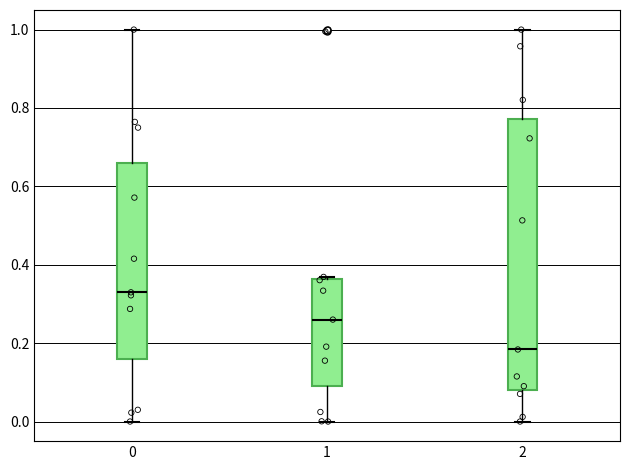

Which box has the highest median line?

0